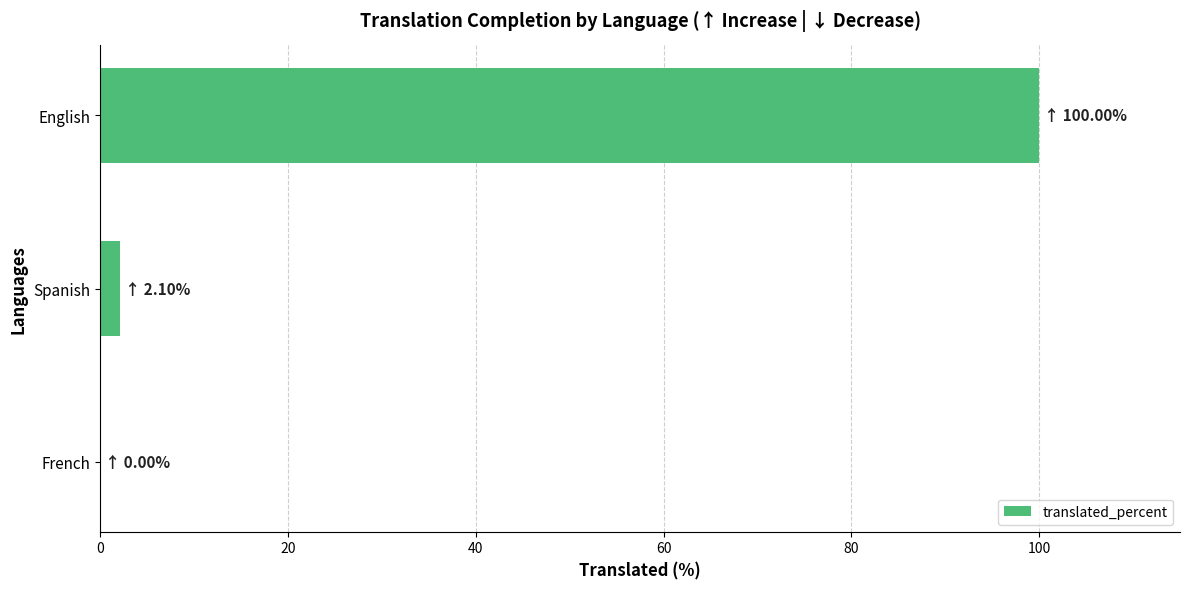

At which category does the chart reach its peak across all series?

English